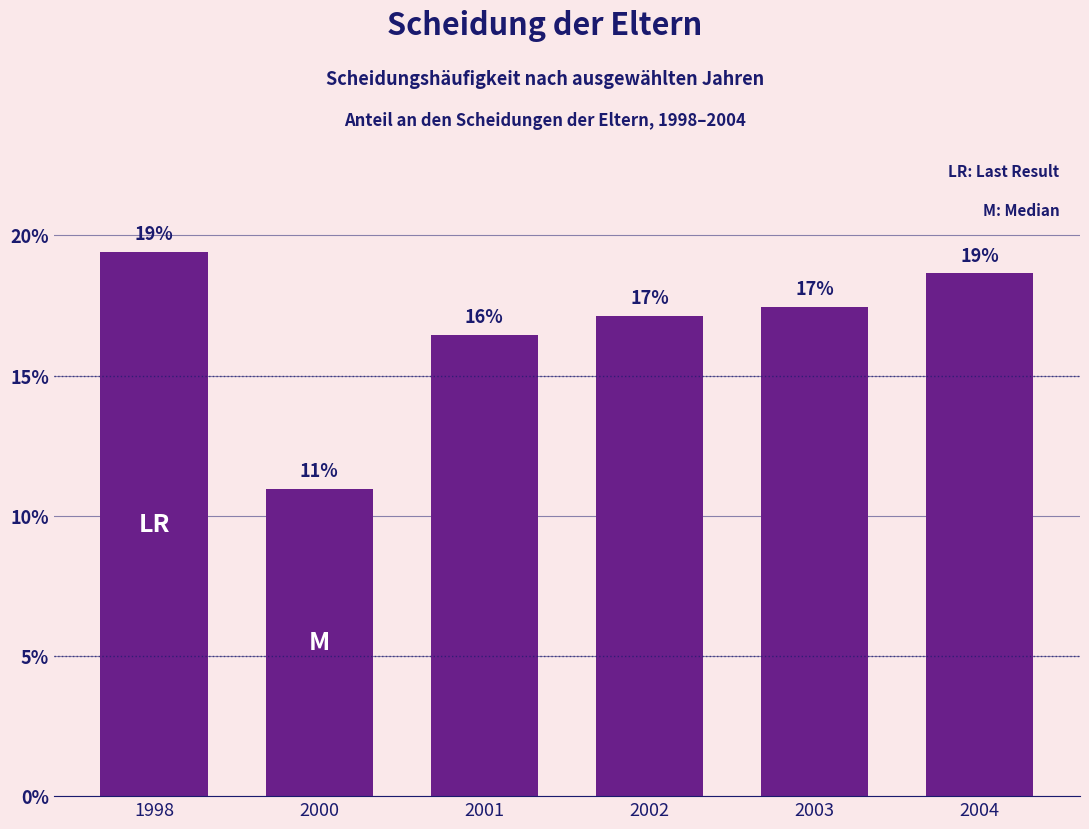

Is it true that the value at 2000 is 16.5?

False